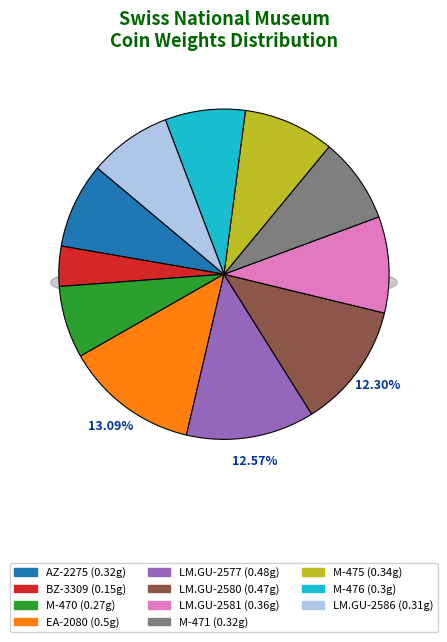

How many segments does this pie chart have?

11